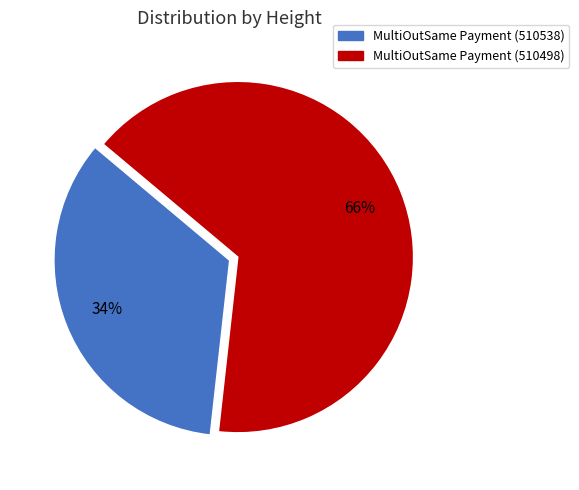

Count the number of slices in the pie.

2